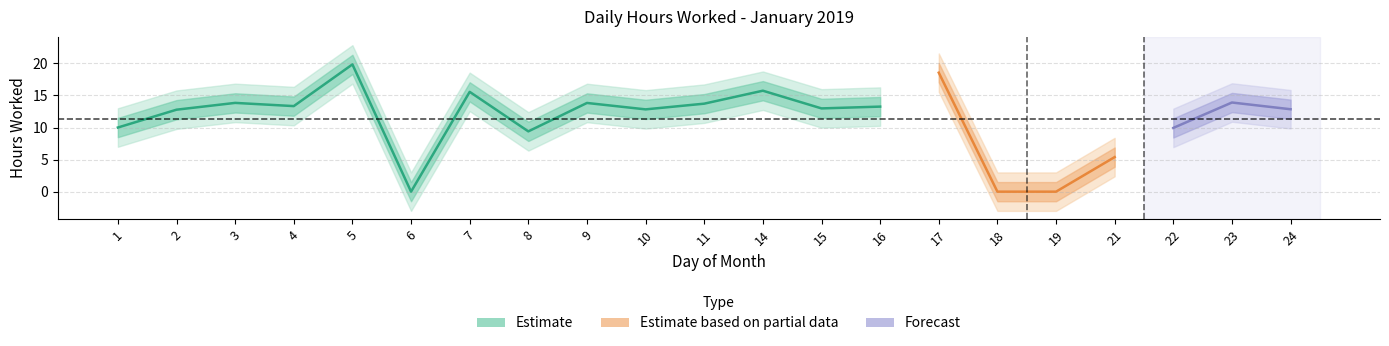

What is the sum of the values at 1 and 8?

19.4